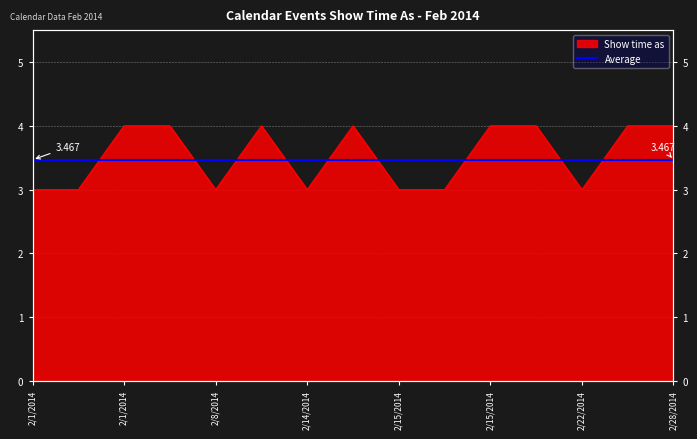

Where is the data nearest to the value 3?

2/1/2014